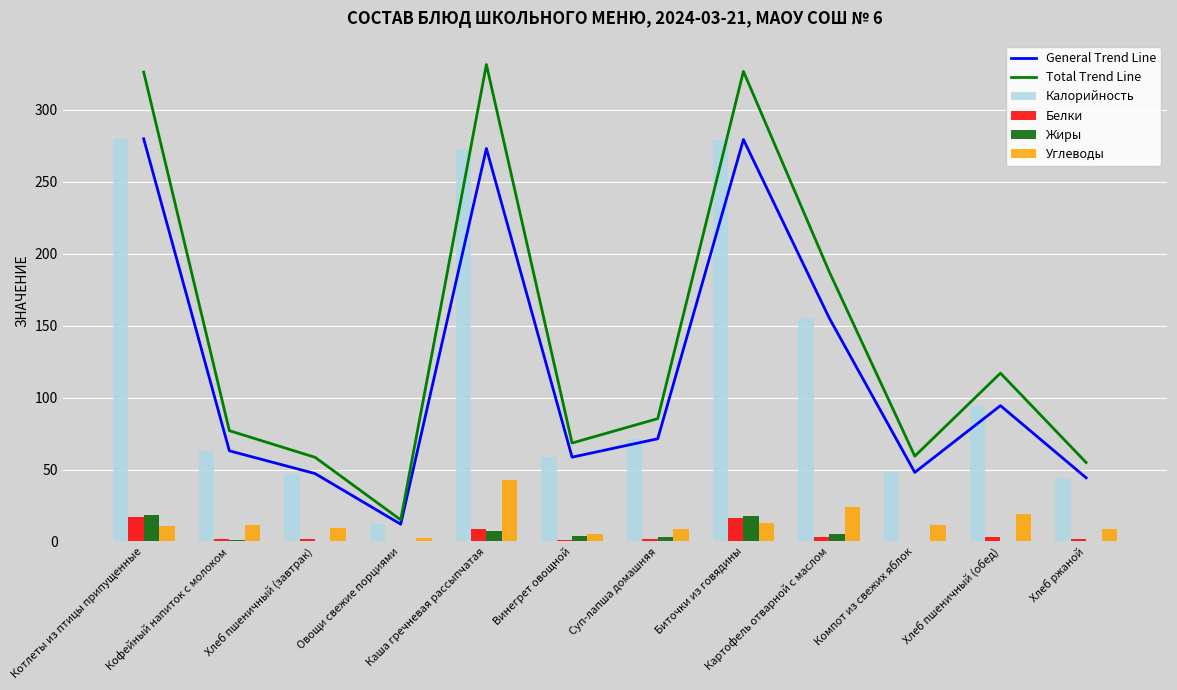

What are all the series names shown in the legend?

General Trend Line, Total Trend Line, Калорийность, Белки, Жиры, Углеводы